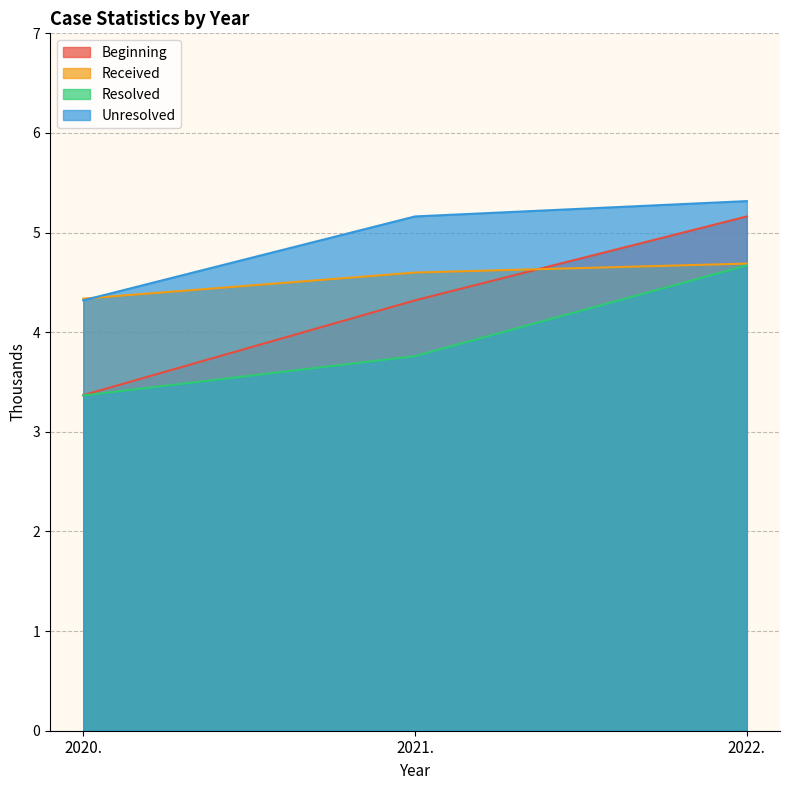

How many lines are shown in the chart?

4